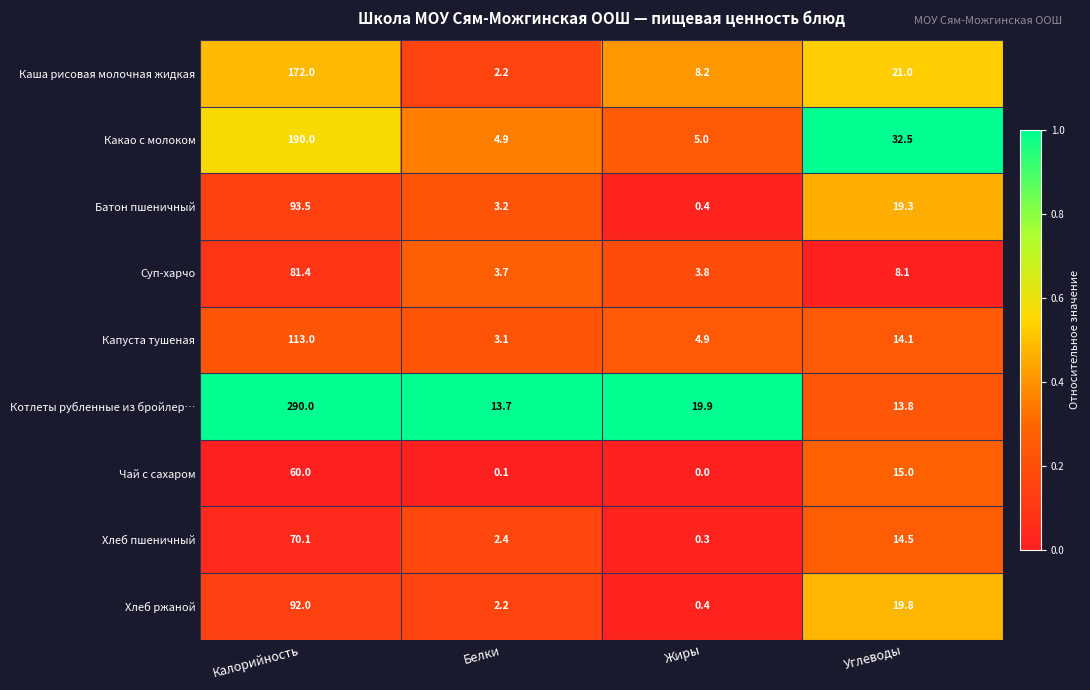

Between Калорийность and Жиры, which series saw the biggest shift?

Котлеты рубленные из бройлер…